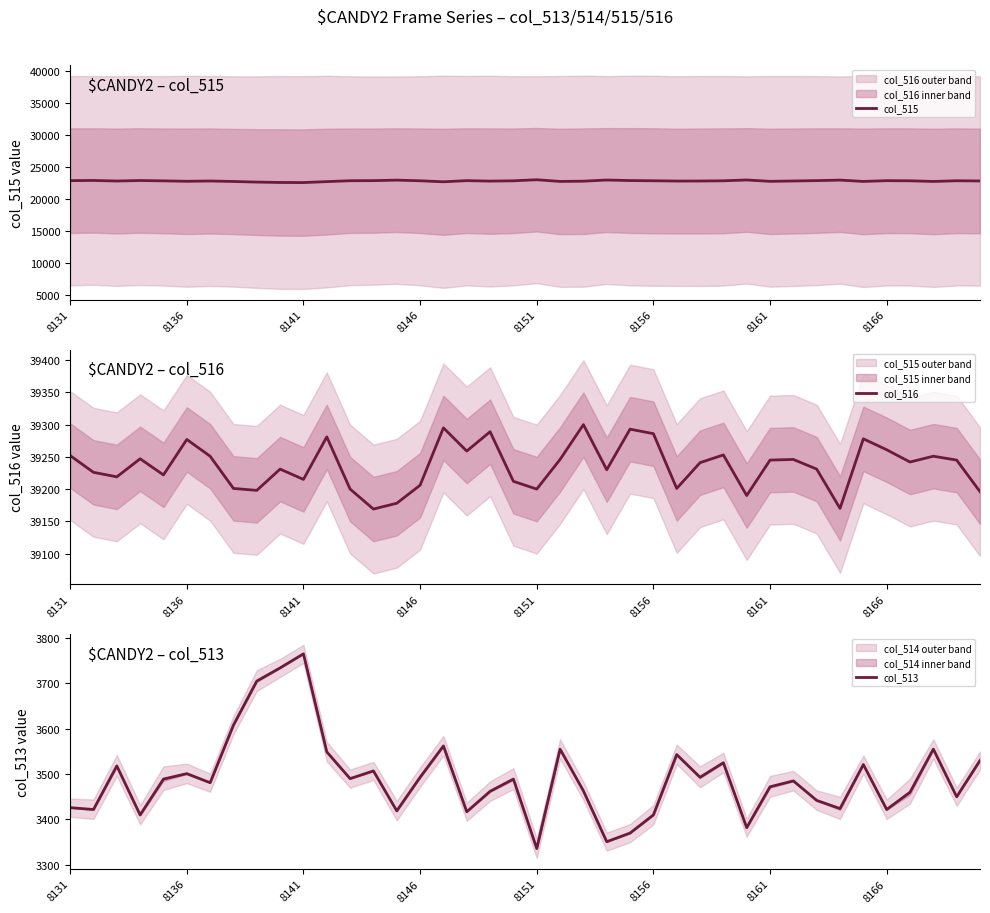

In col_513, how many points are higher than both neighbors (excluding endpoints)?

12